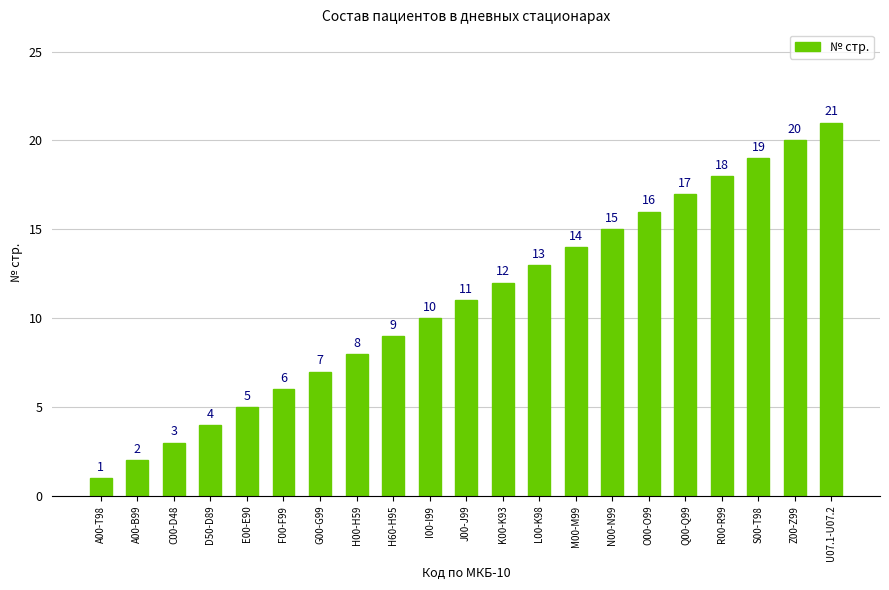

At which label is the value closest to 11?

J00-J99